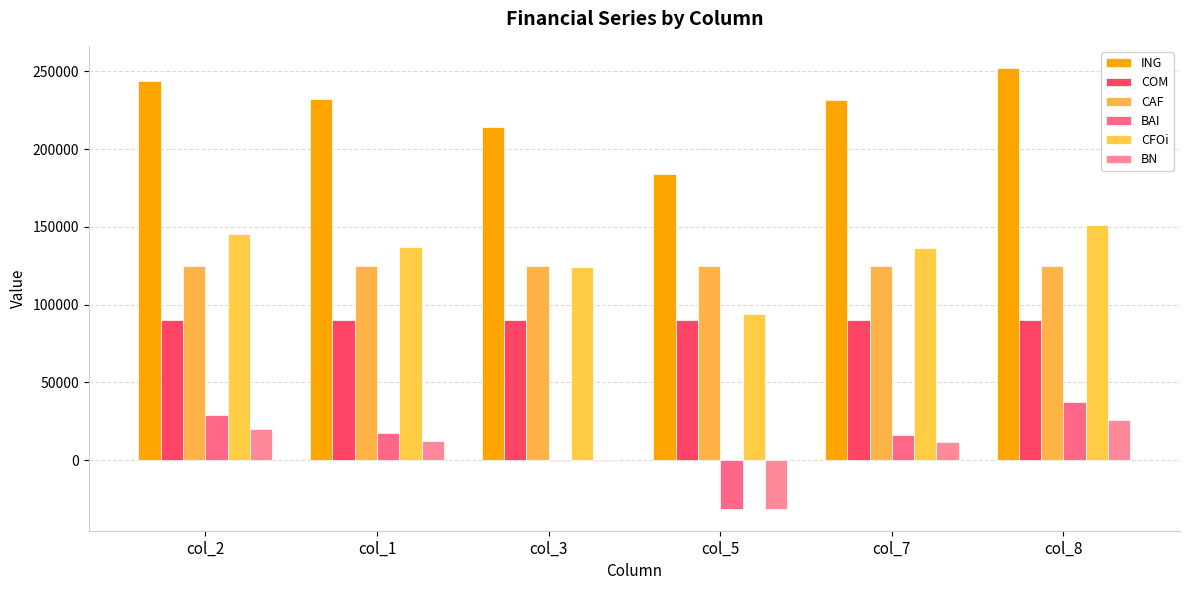

What value does the BAI series have at col_3?

-871.8